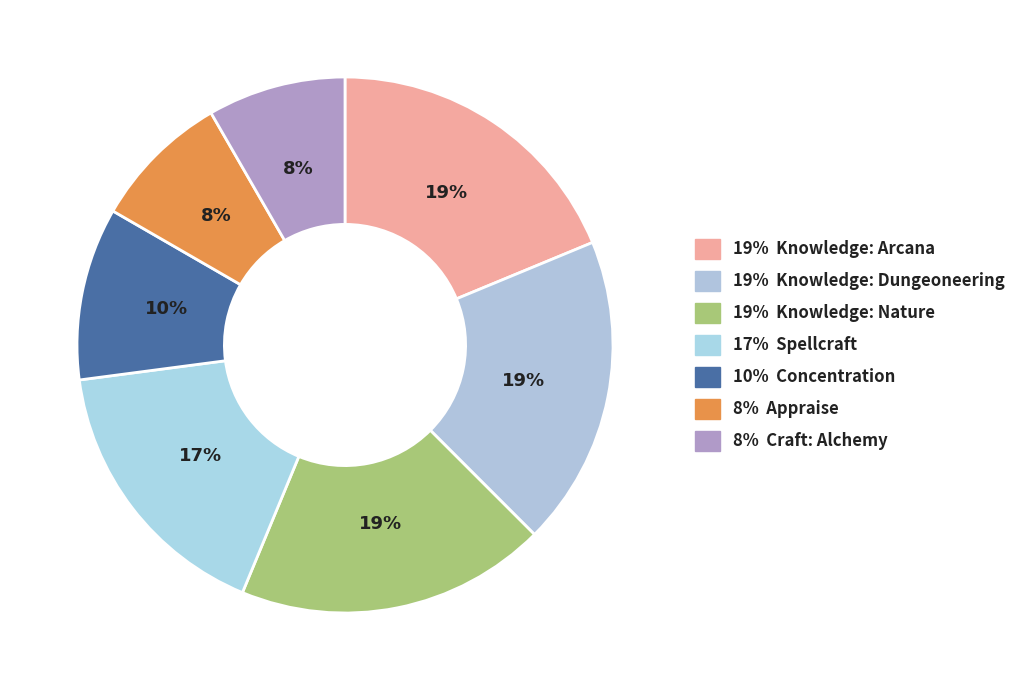

Count the number of slices in the pie.

7